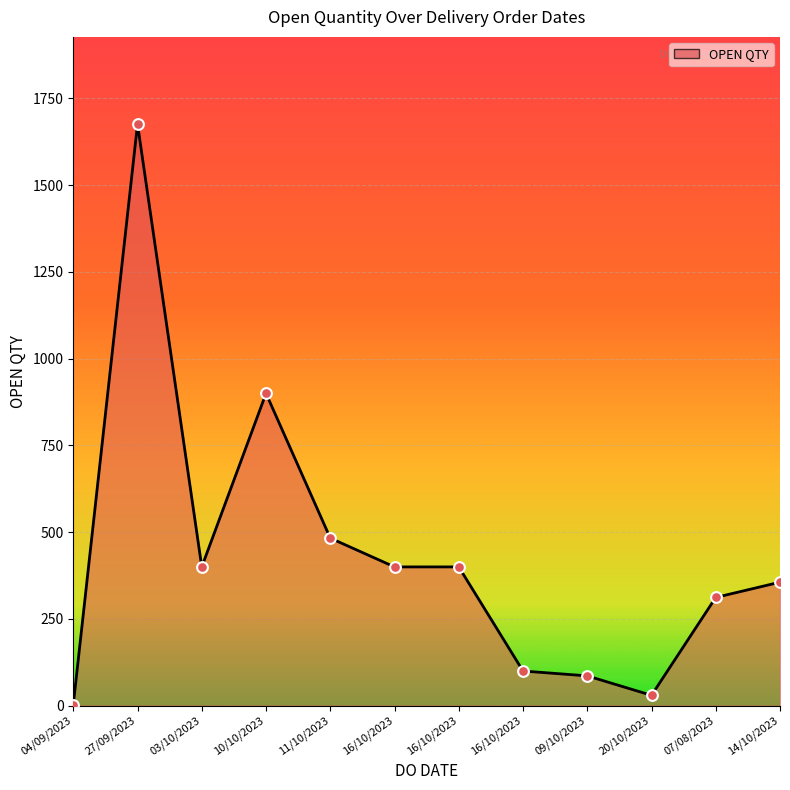

How many lines are shown in the chart?

1